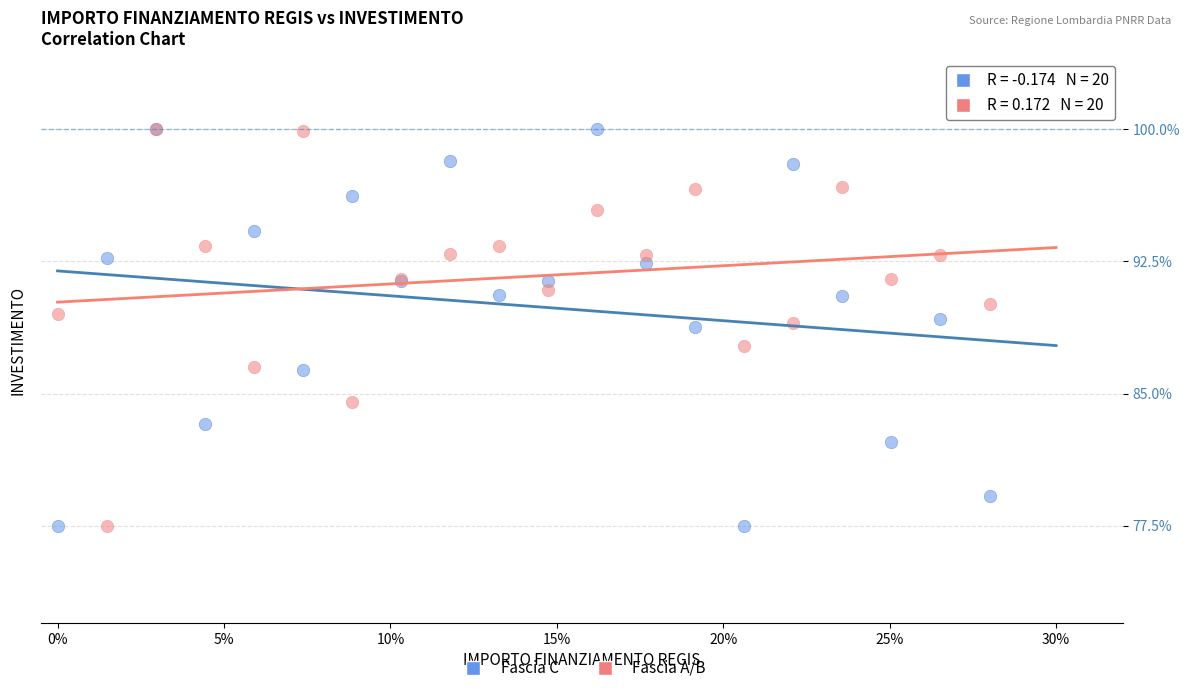

What are all the series names shown in the legend?

Fascia C, Fascia A/B